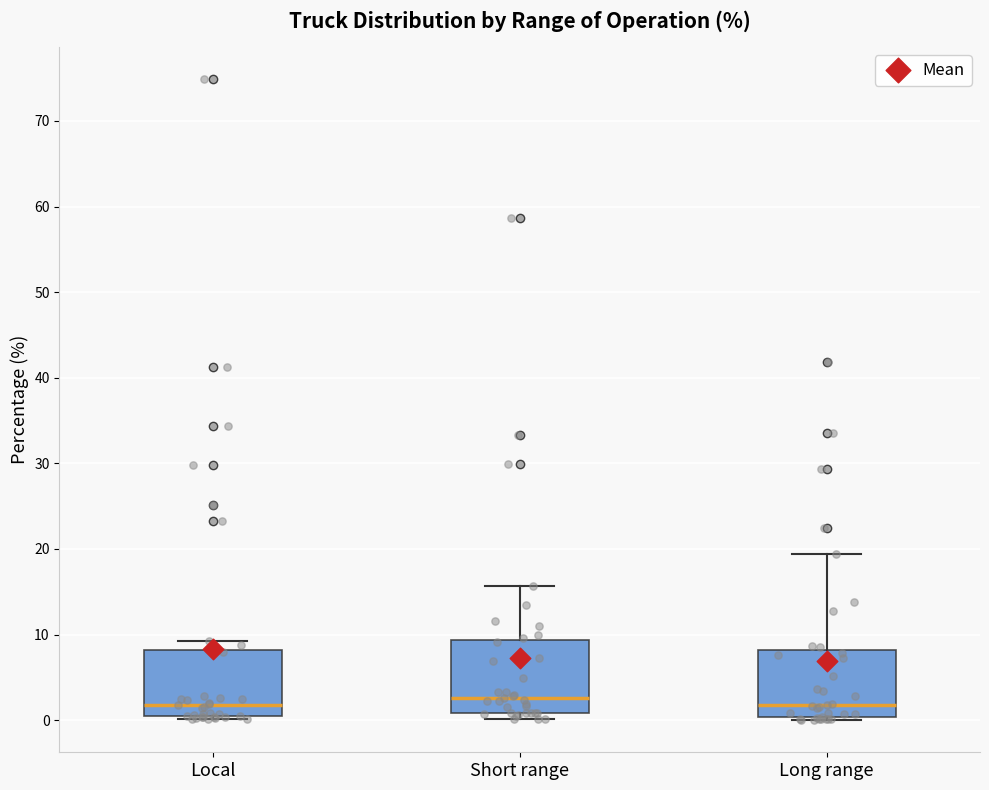

Reading left to right, transcribe this box plot: for each box, give where its median line is, the range the box spans, and where its two whiskers end, as read against the y-axis. The values are not printed on the chart, so give them approximately, as read against the axis.

Local: median 2, box 0 to 8, whiskers 0 (just below the box's lower edge) to 9
Short range: median 3, box 1 to 9, whiskers 0 to 16
Long range: median 2, box 0 to 8, whiskers 0 (just below the box's lower edge) to 19